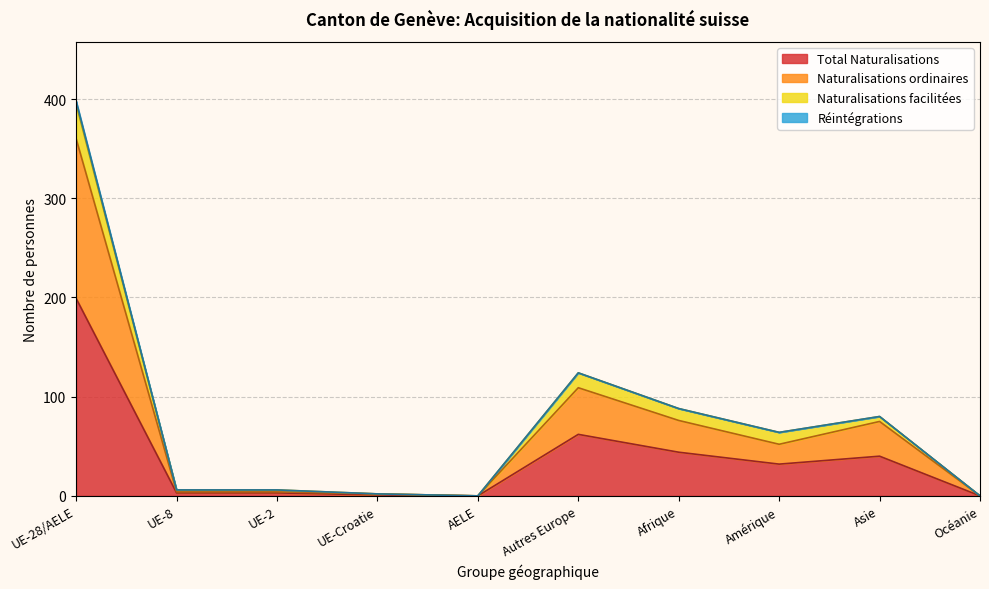

True or false: Total Naturalisations and Naturalisations ordinaires intersect in this chart.

False